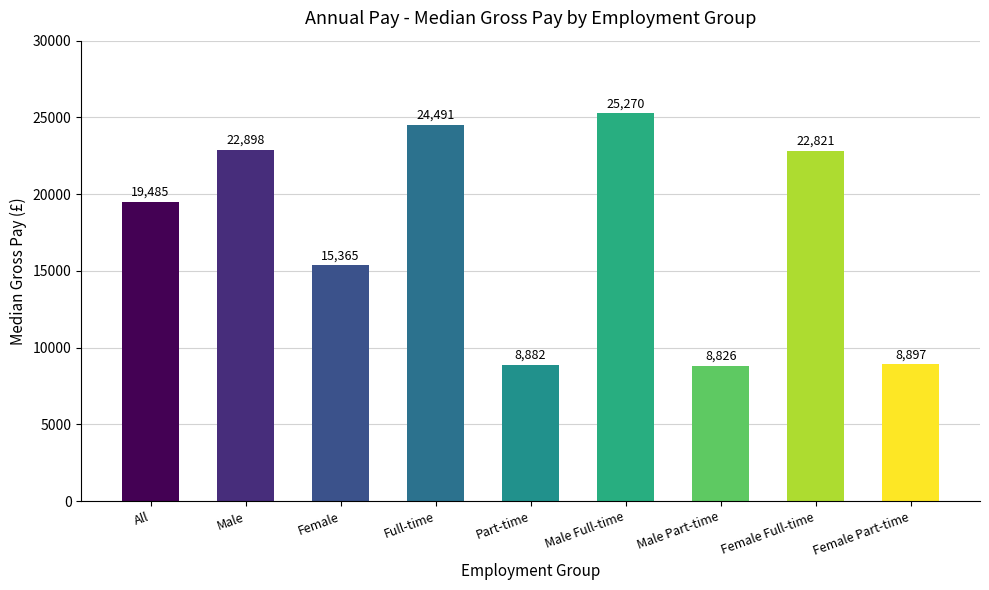

What is the approximate value at Female Full-time, to the nearest 50?

22800